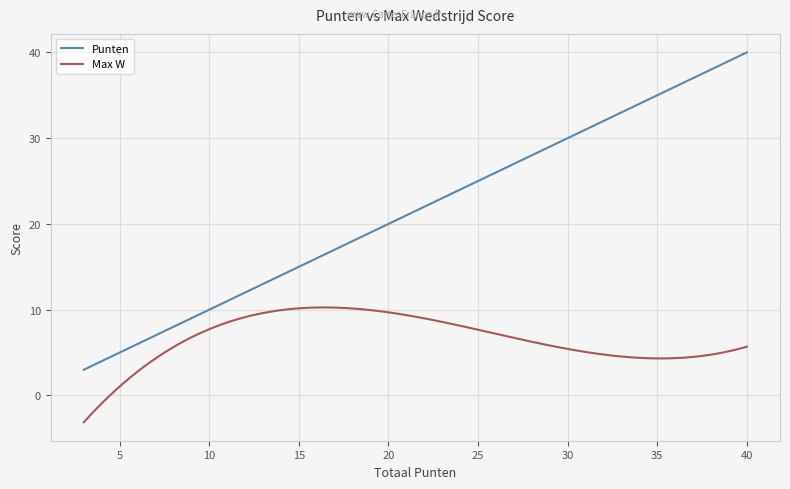

Rank the series by their maximum value, from highest to lowest.

Punten, Max W